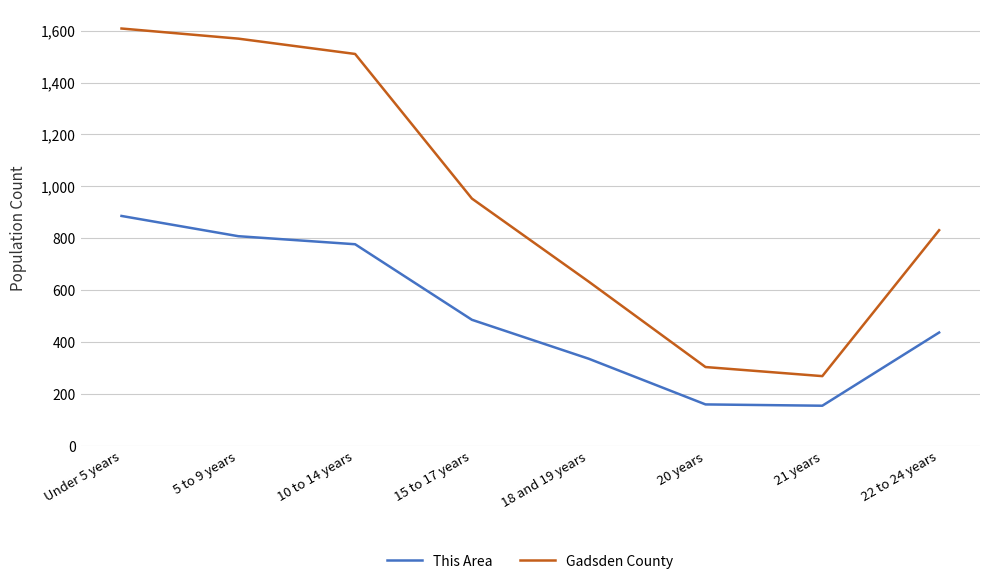

What is the total value across all series at 20 years?

464